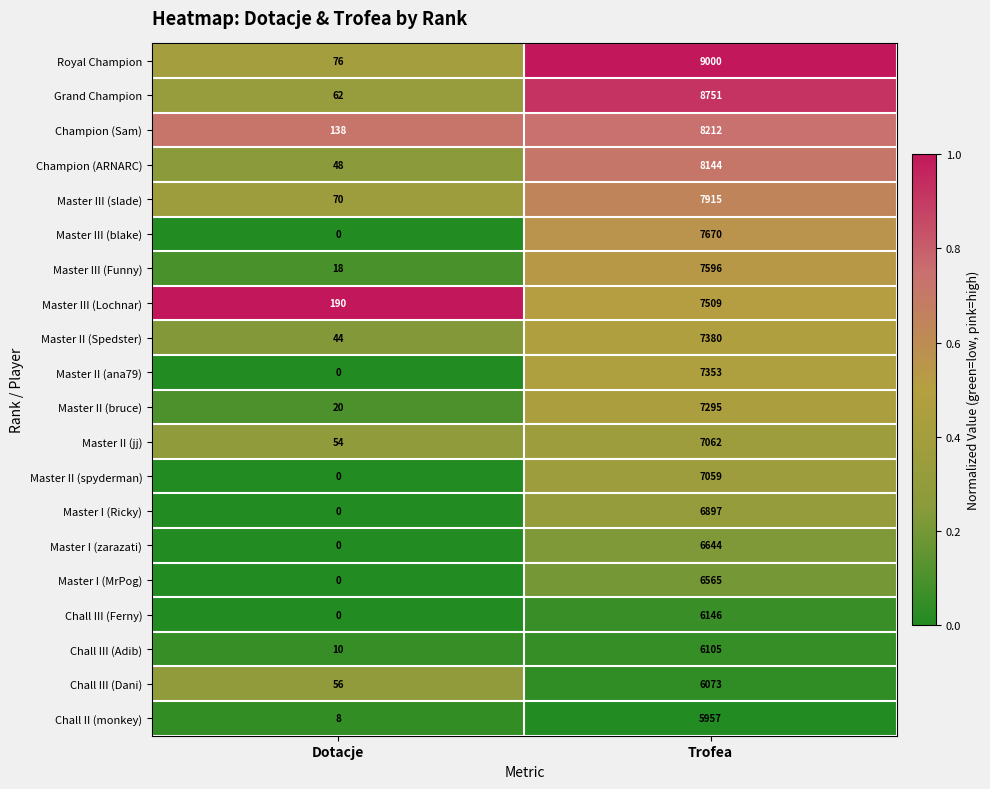

How many data points does each series have?

2